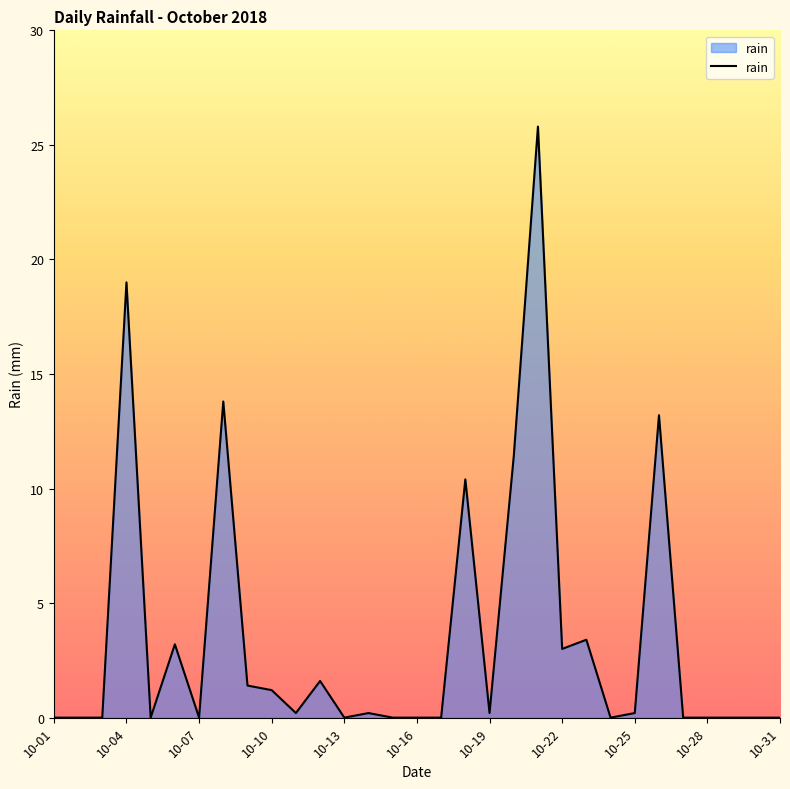

Does the chart display data point markers on the line(s)?

No